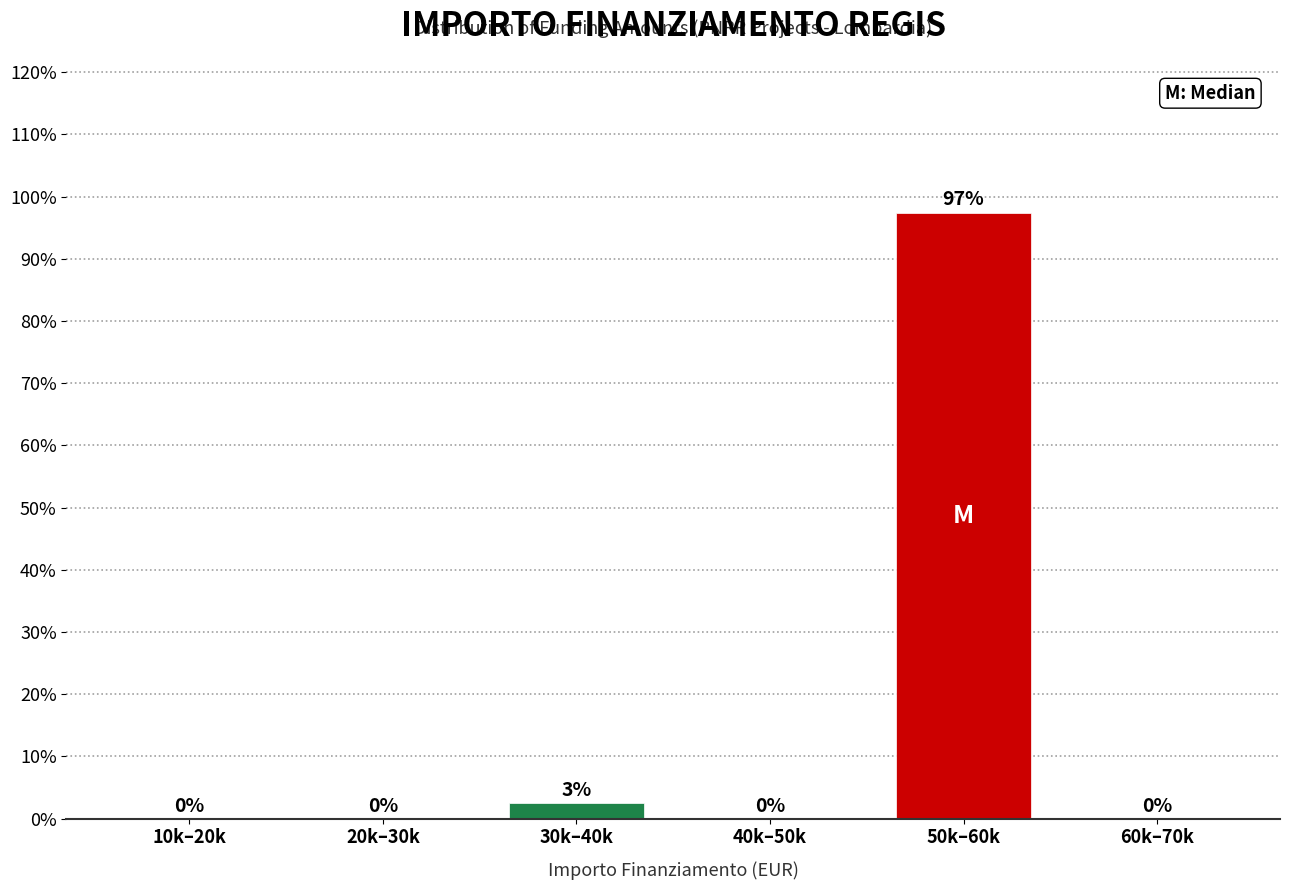

Which label corresponds to the largest value in the chart?

50k–60k